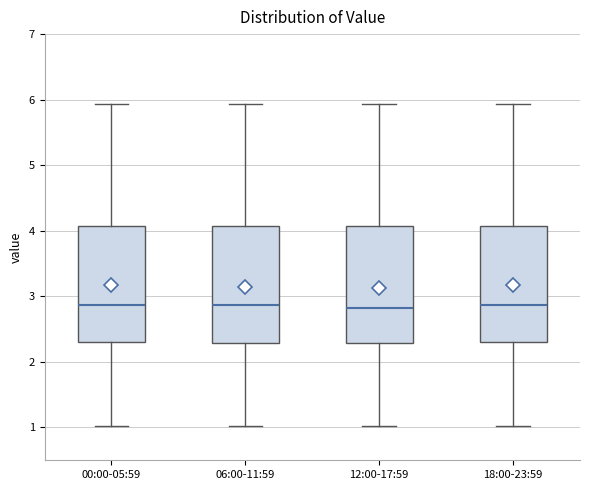

Reading left to right, read every box against the y-axis: the position of its median line, the range the box covers, and the ends of its whiskers. The values are not printed on the chart, so give them approximately, as read against the axis.

00:00-05:59: median 2.9, box 2.3 to 4.1, whiskers 1.0 to 5.9
06:00-11:59: median 2.9, box 2.3 to 4.1, whiskers 1.0 to 5.9
12:00-17:59: median 2.8, box 2.3 to 4.1, whiskers 1.0 to 5.9
18:00-23:59: median 2.9, box 2.3 to 4.1, whiskers 1.0 to 5.9